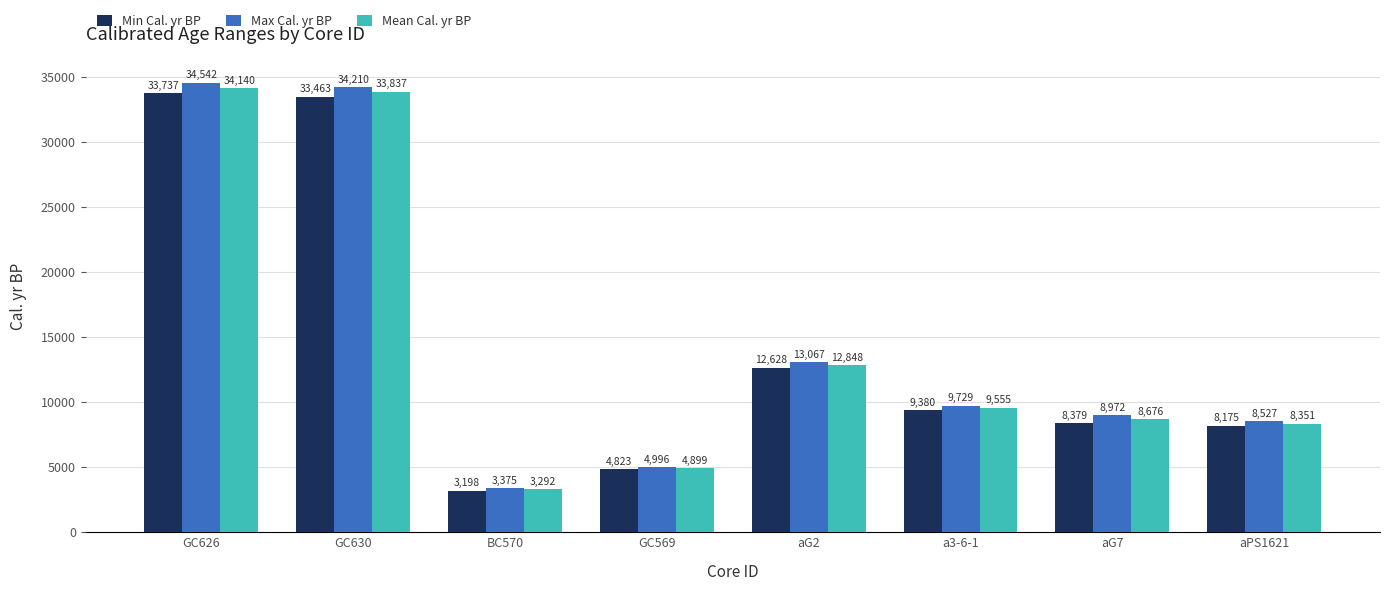

Rank the series at GC630 from lowest to highest value.

Min Cal. yr BP, Mean Cal. yr BP, Max Cal. yr BP